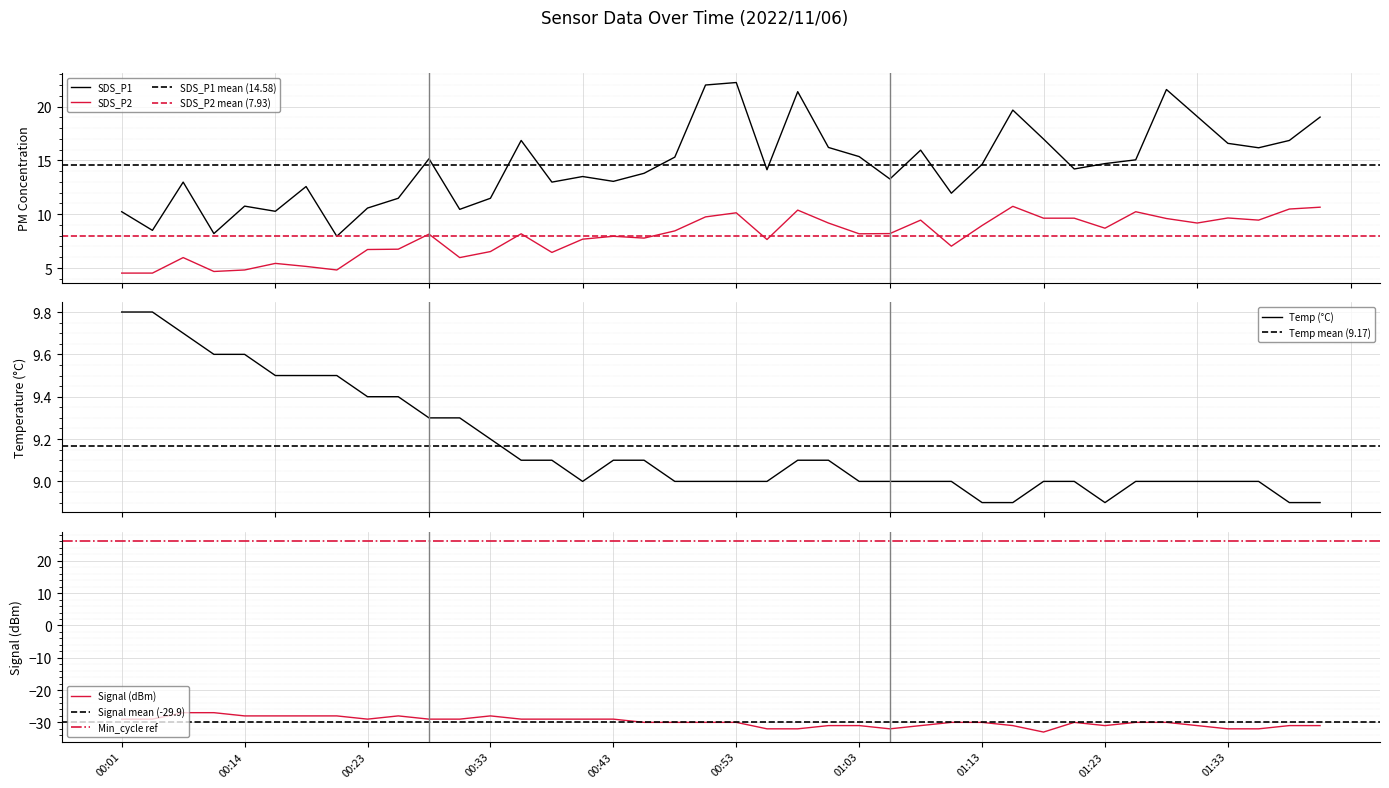

What is the label of the 40th point from the left?

01:40